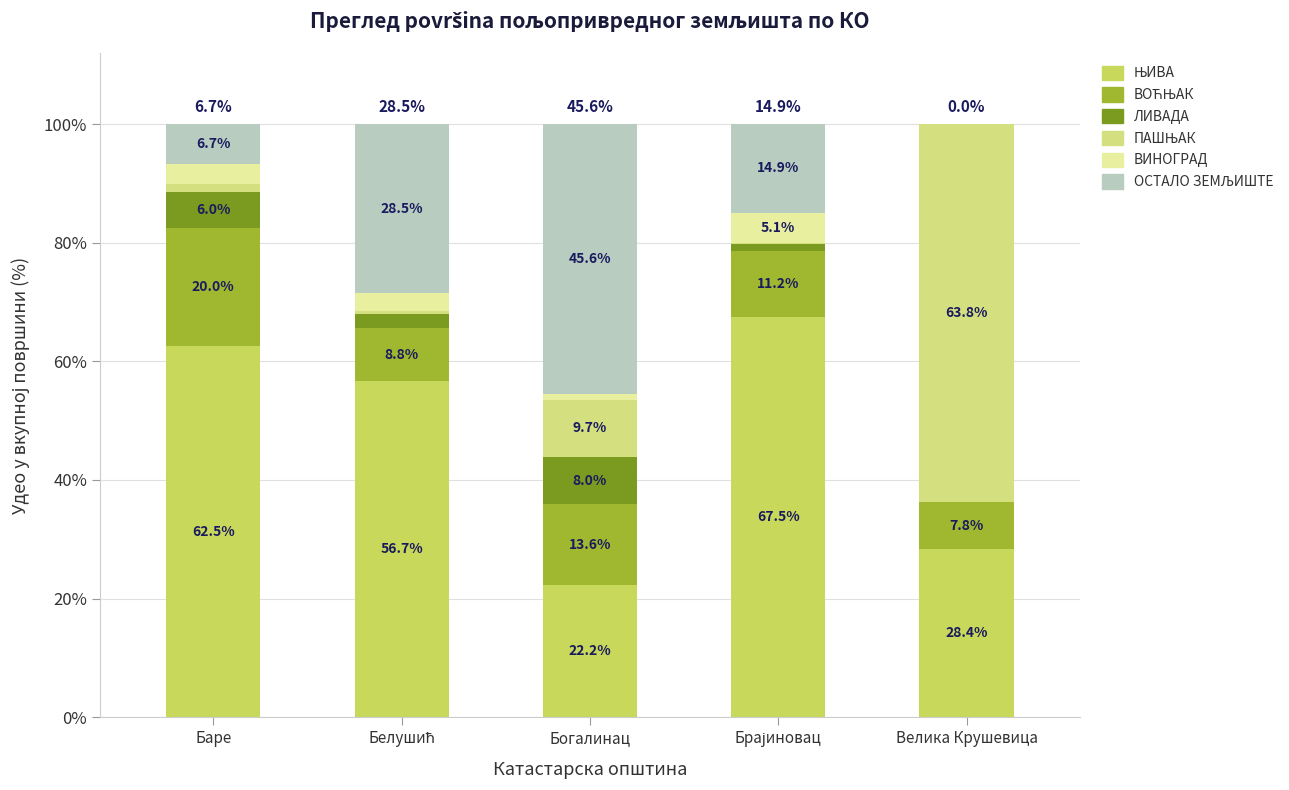

Are the bars horizontal?

No